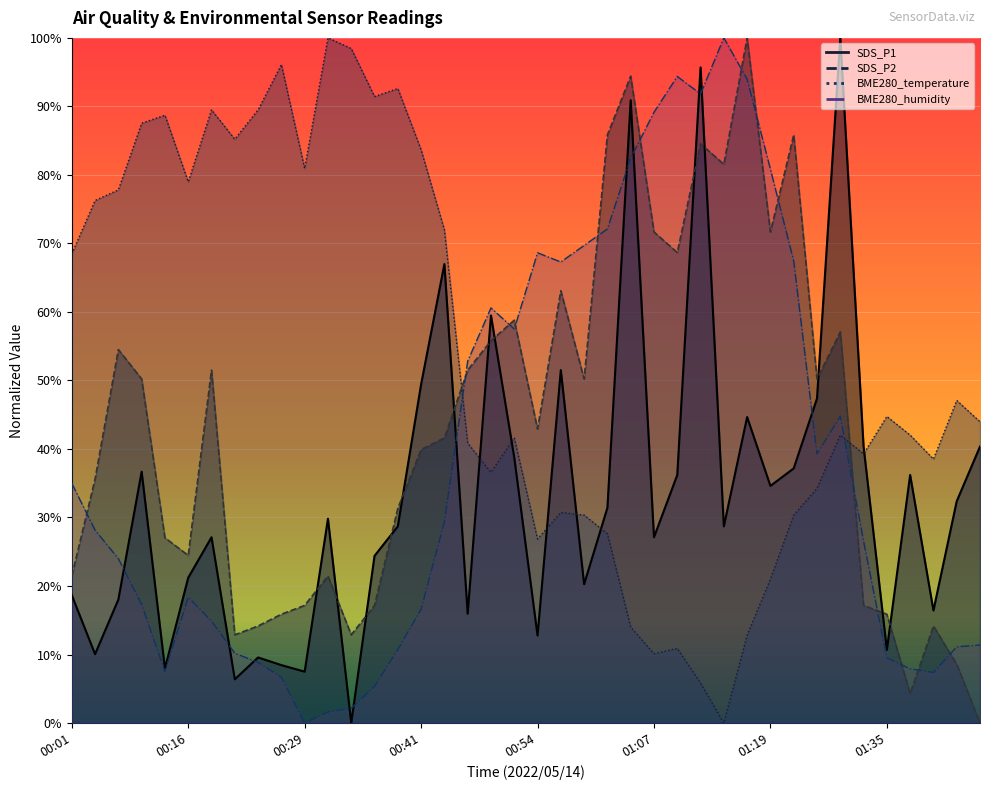

Rank the series by their maximum value, from lowest to highest.

SDS_P1, SDS_P2, BME280_temperature, BME280_humidity